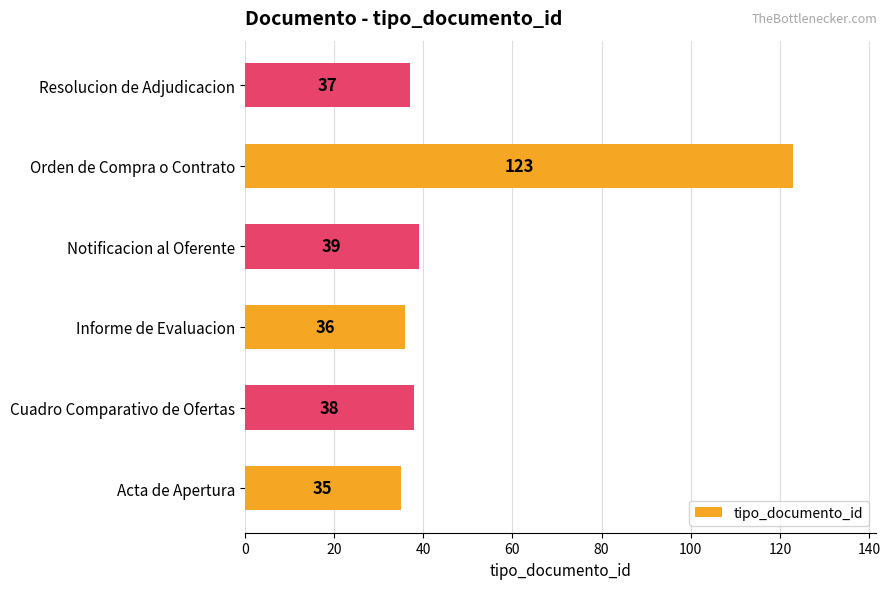

Where is the data nearest to the value 79?

Notificacion al Oferente